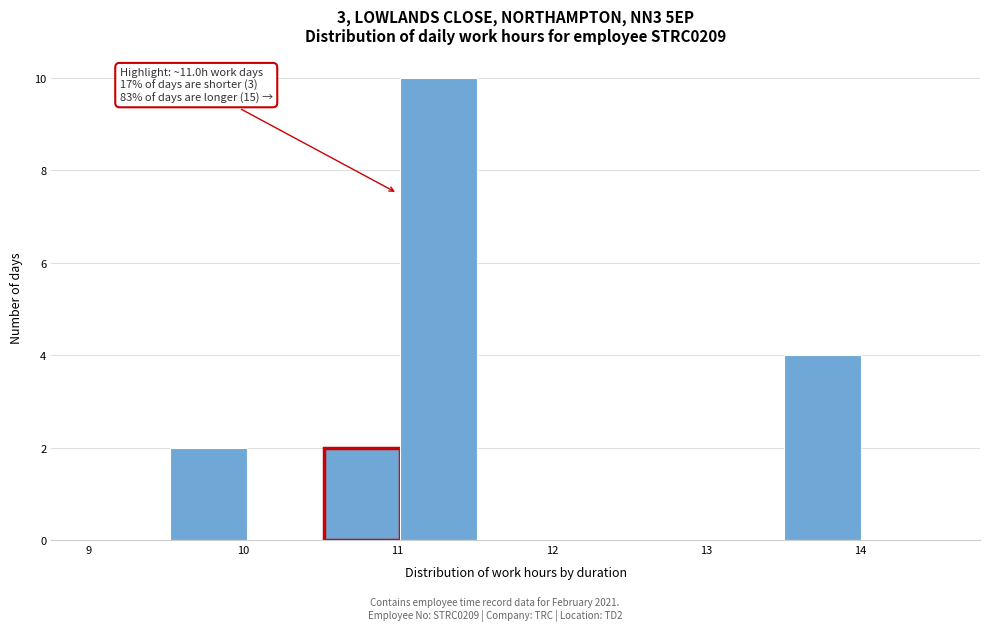

Over which range of the x-axis is the bar tallest?

11.0 to 11.5